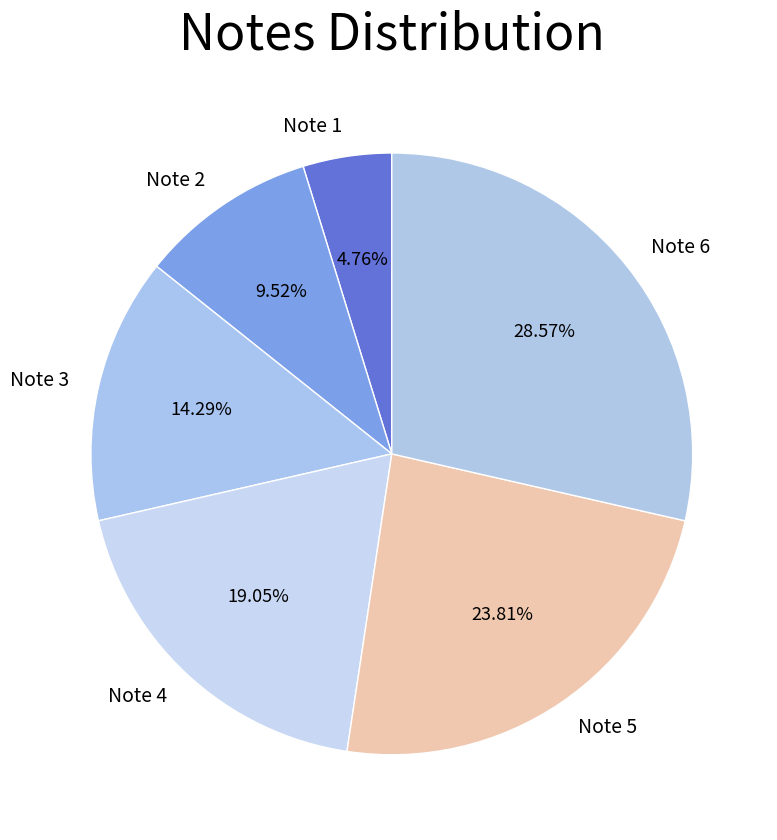

To the nearest percent, what is the average slice percentage?

17%